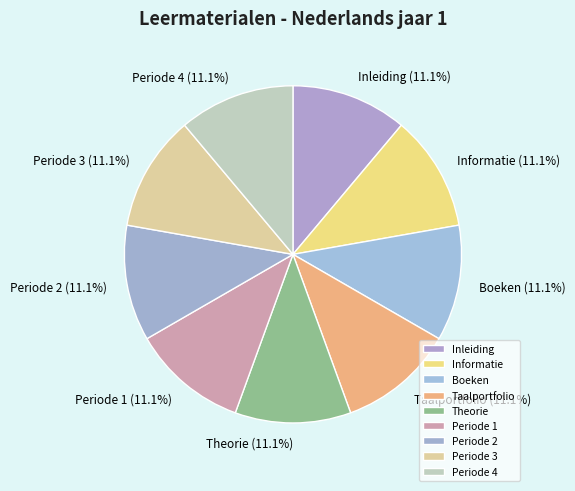

Approximately how many times larger is the value at Boeken compared to Periode 3?

1.0